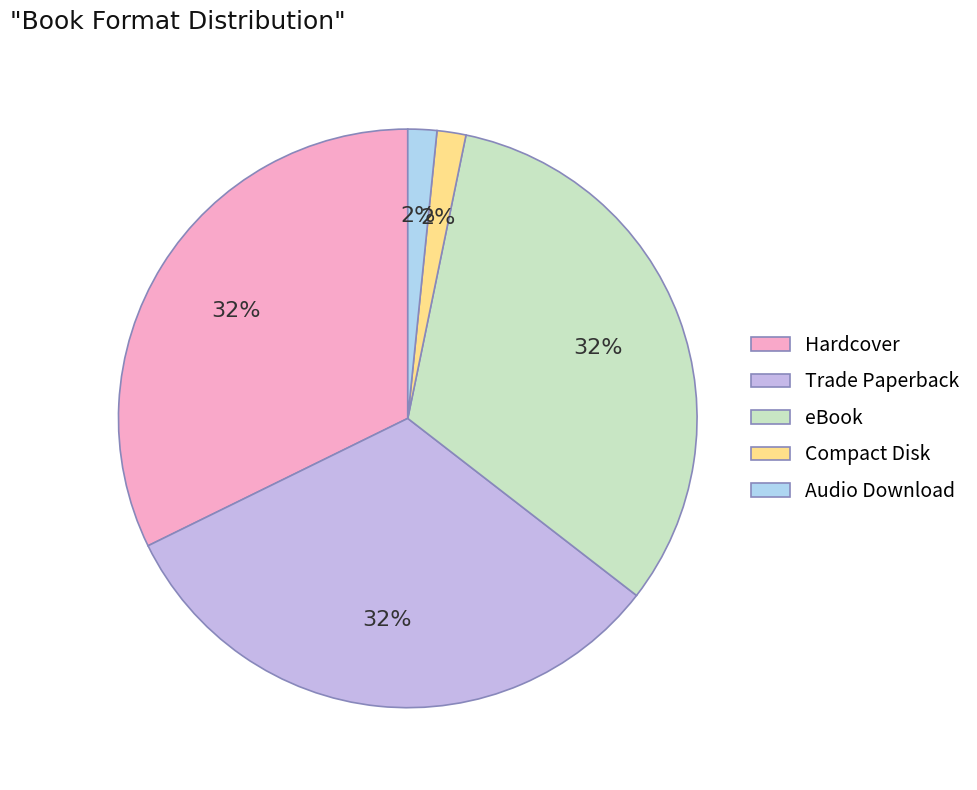

Rank the categories by value from highest to lowest.

Hardcover, Trade Paperback, eBook, Compact Disk, Audio Download